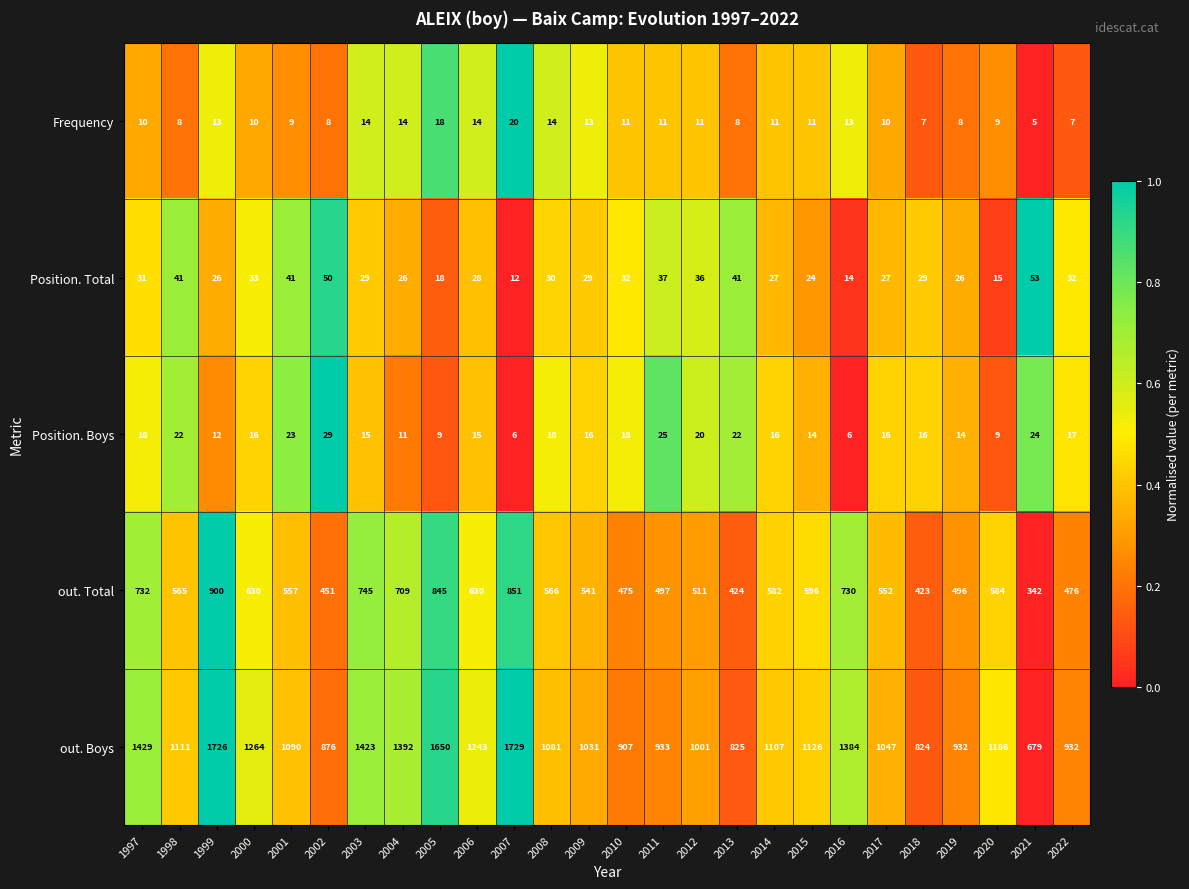

What is the greatest value displayed?

1729